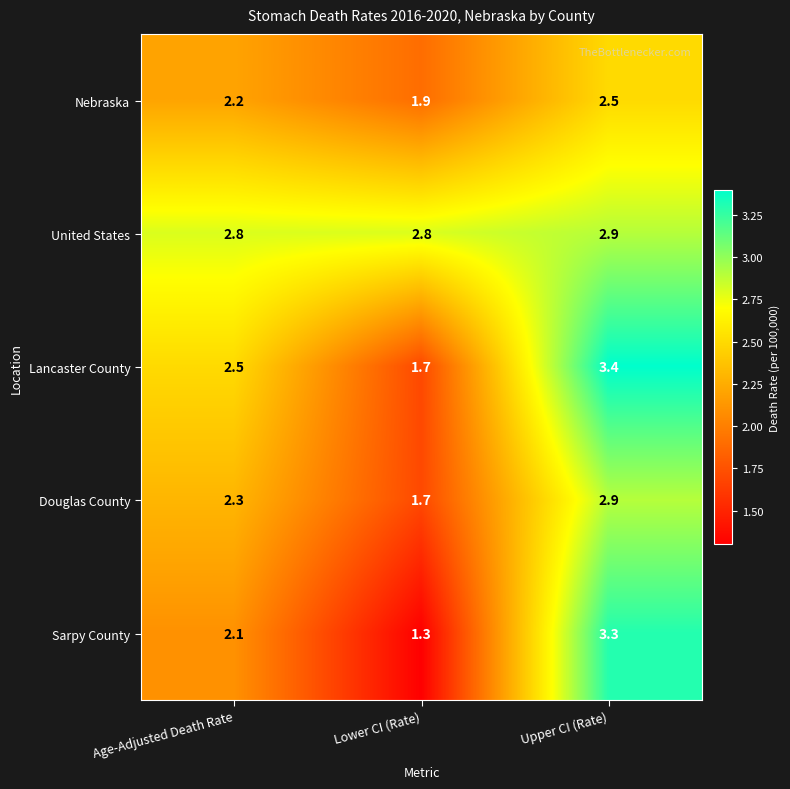

Between Age-Adjusted Death Rate and Upper CI (Rate), which series saw the biggest shift?

Sarpy County